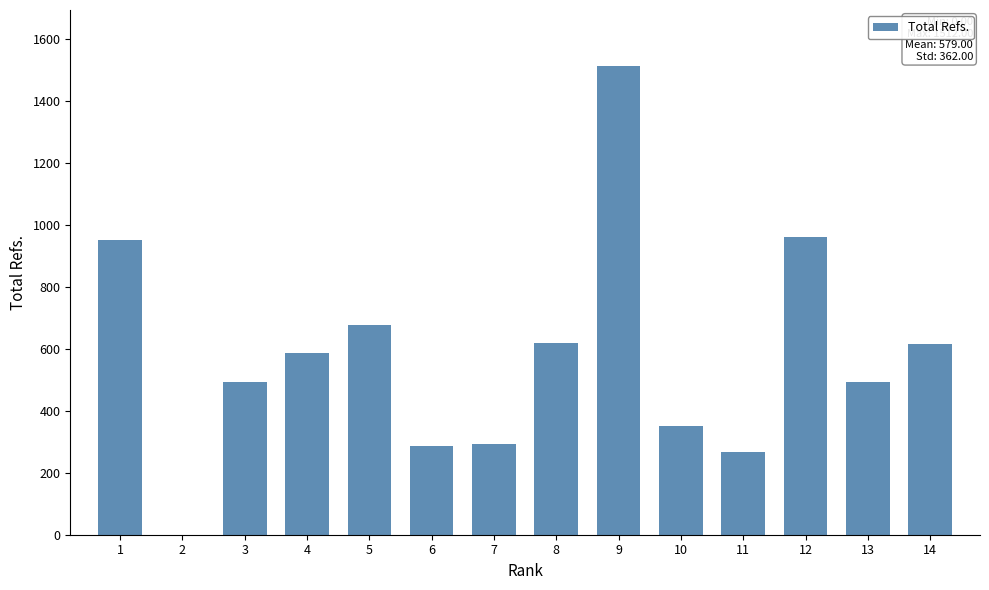

What is the change in value from 3 to 6?

-207